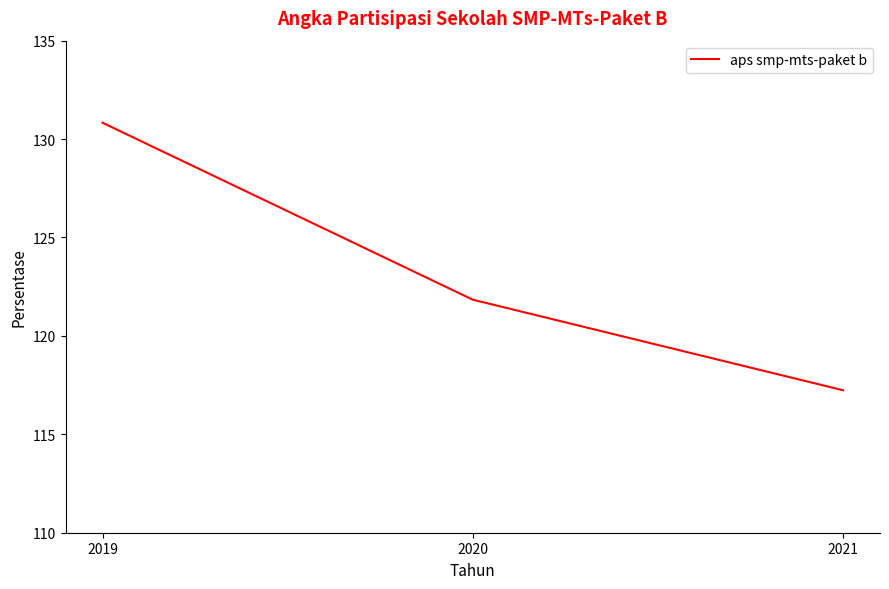

At which label is the value closest to 124?

2020